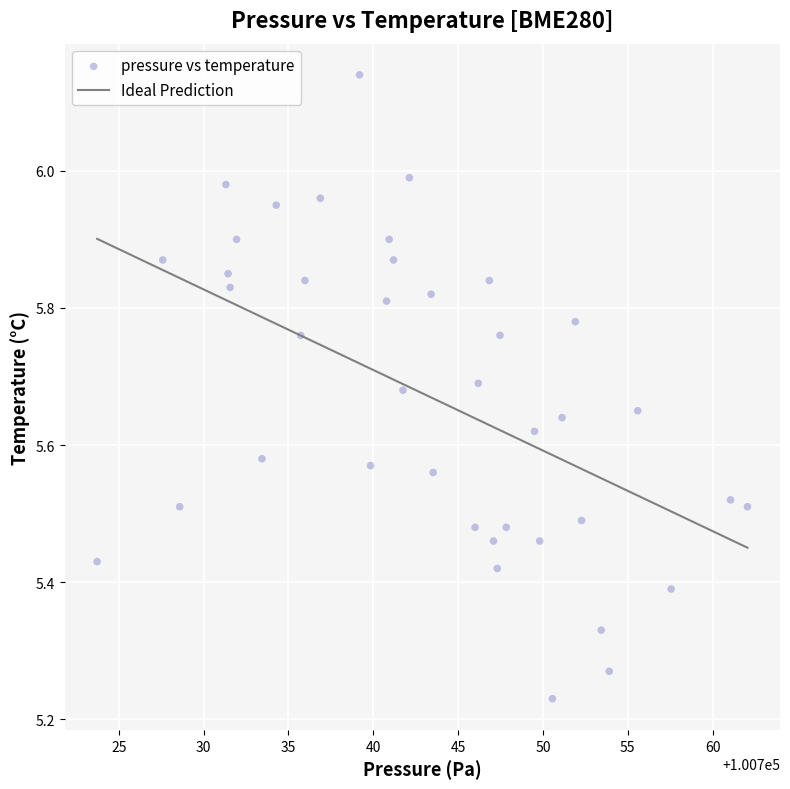

What is the range of Y values (max minus min)?

0.9